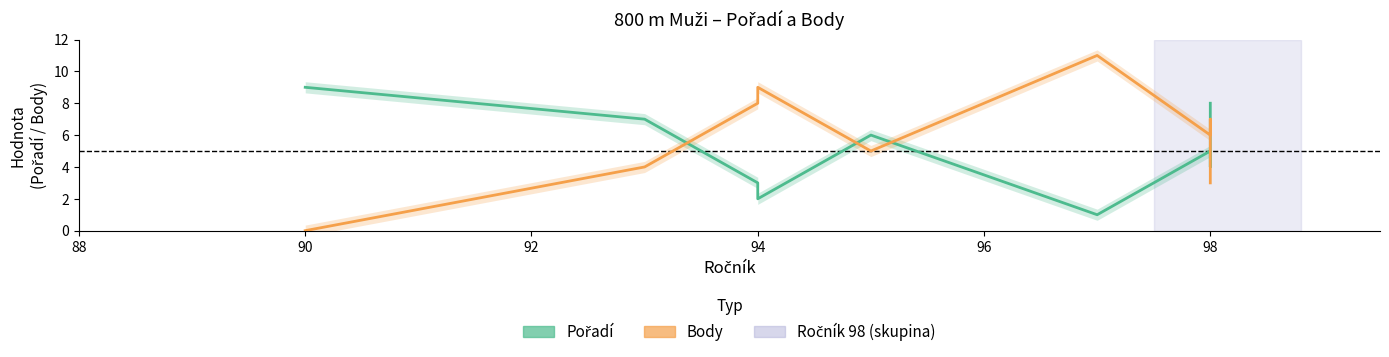

What is the average value of the Body series?

6